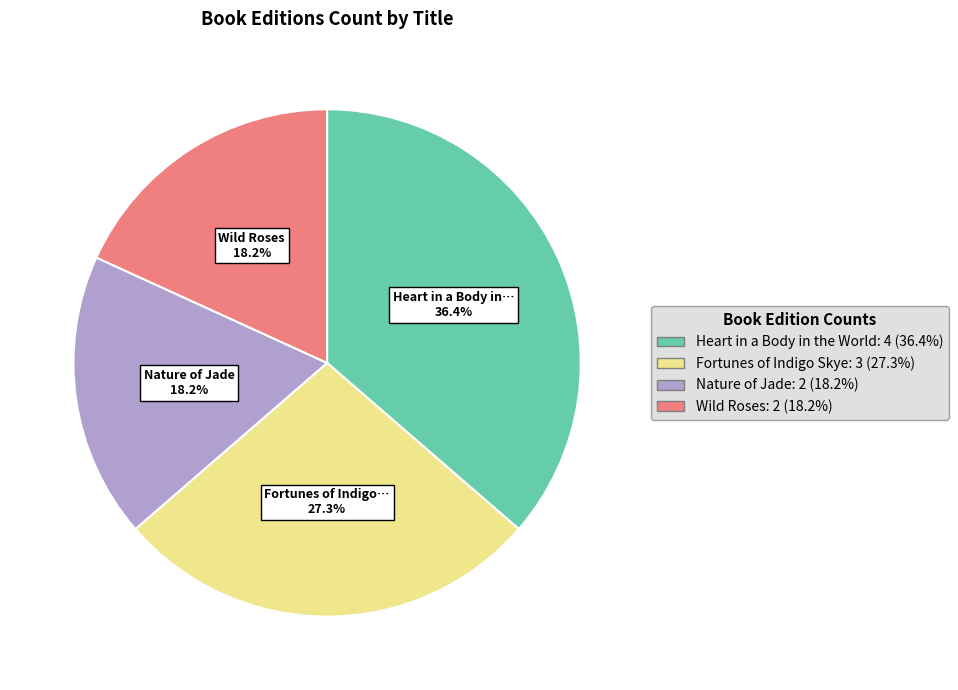

Is there any slice that represents more than half of the pie?

No